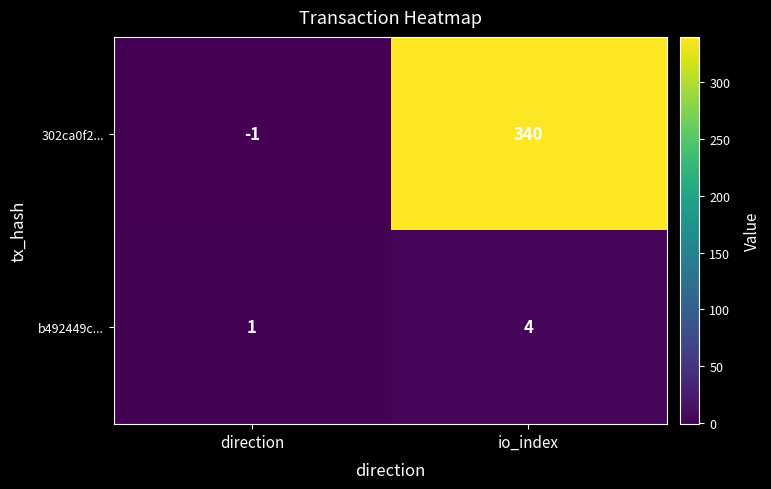

True or false: 302ca0f2... has a value of 340 at io_index.

True